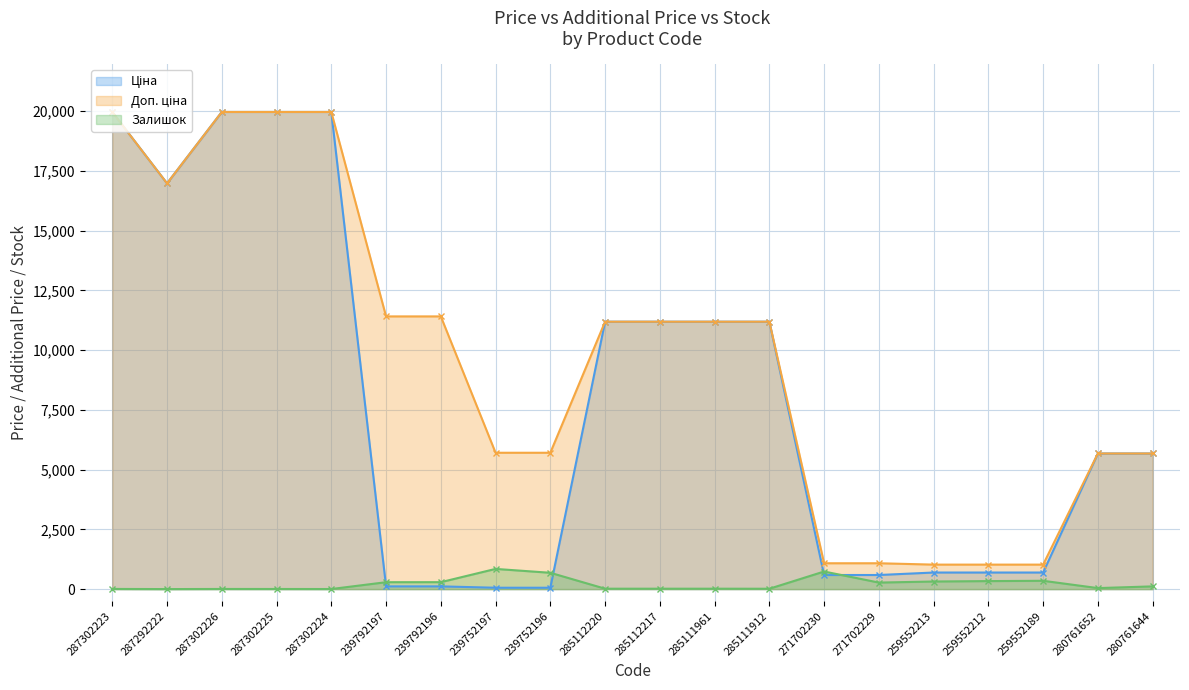

How many data points in Доп. ціна are less than 11188?

9